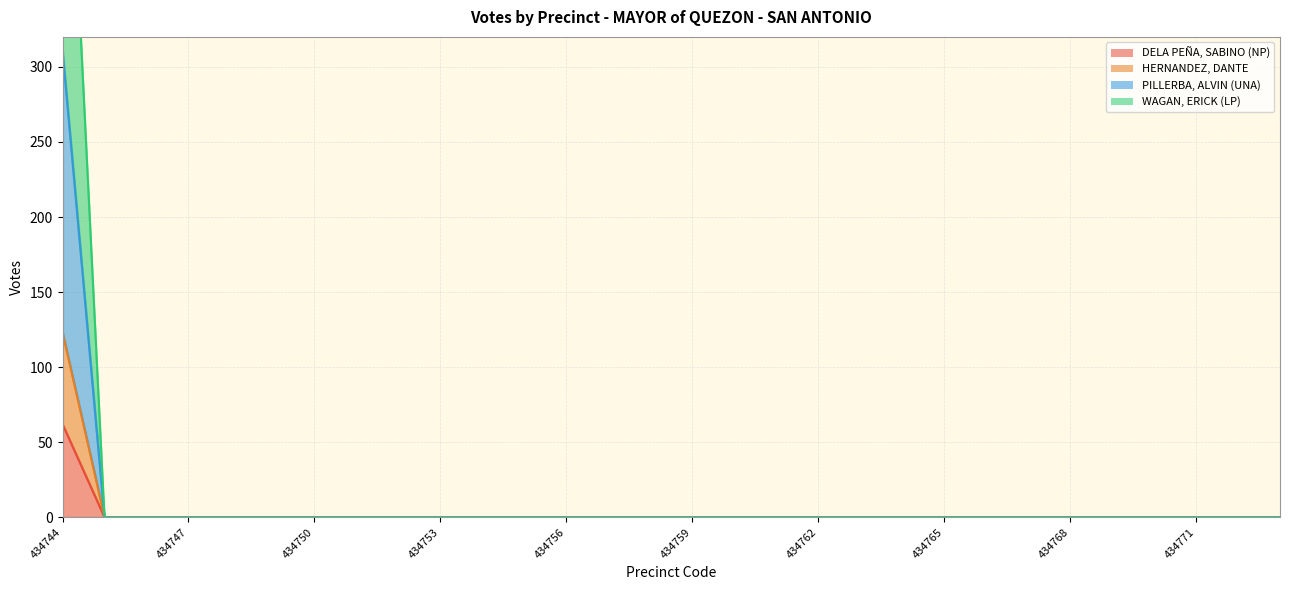

True or false: WAGAN, ERICK (LP) and PILLERBA, ALVIN (UNA) cross at least once.

False